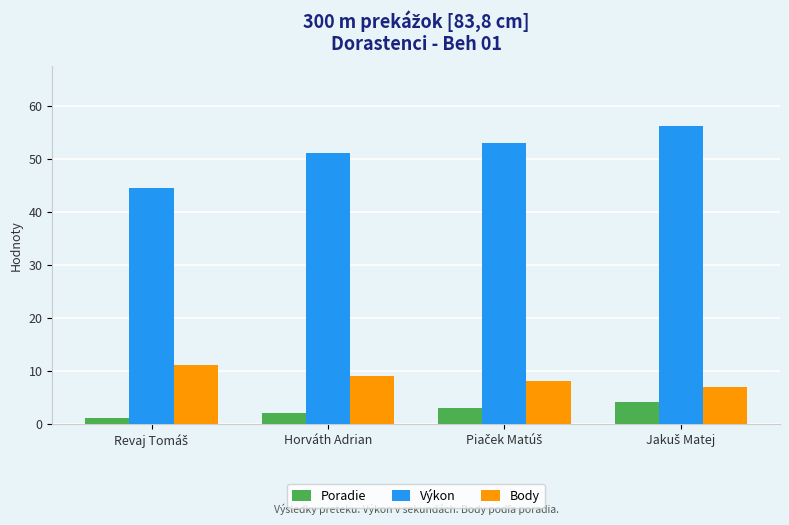

Which series has the widest spread of values?

Výkon